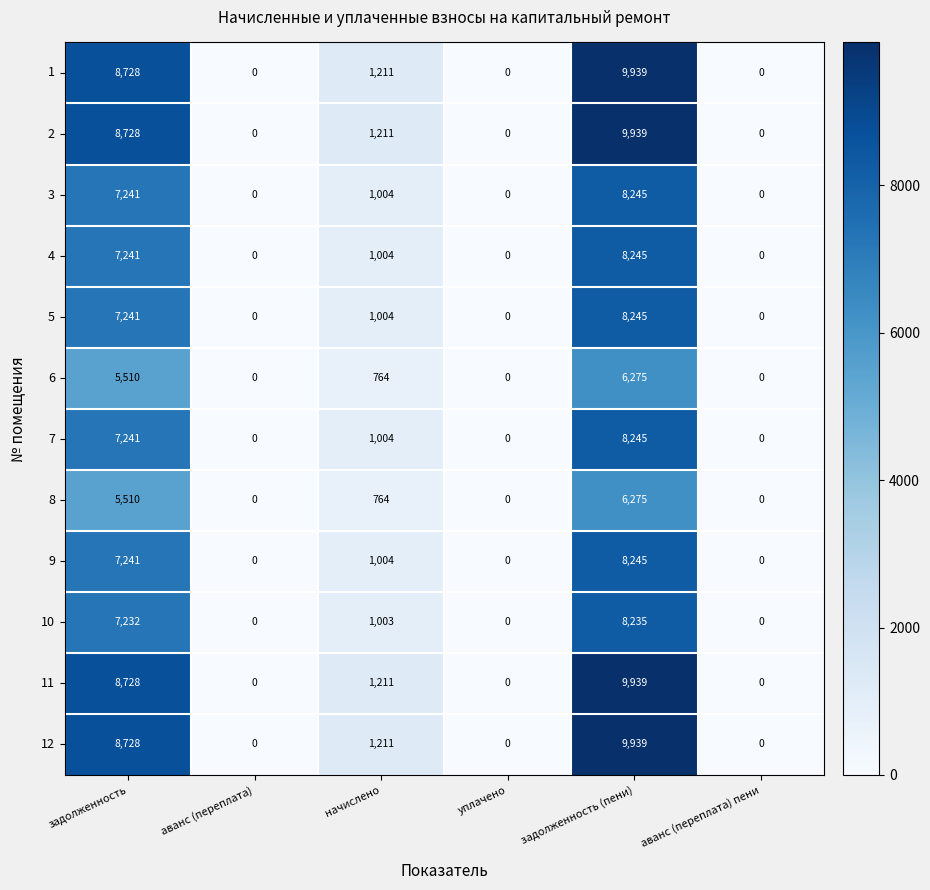

At which category is the sum across all series the highest?

задолженность (пени)